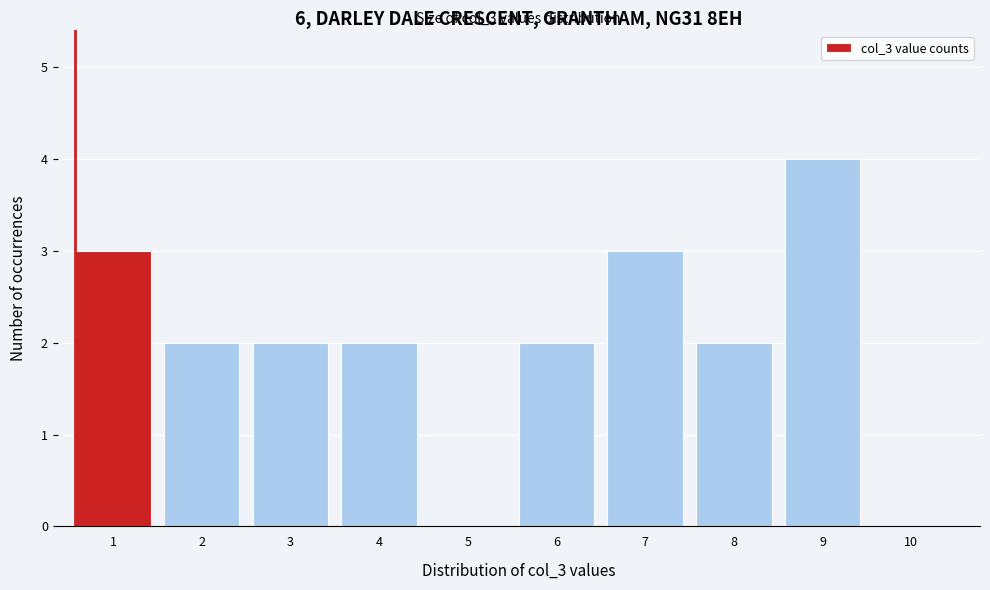

Reading right to left, transcribe all the data shown in this chart.

10=0	9=4	8=2	7=3	6=2	5=0	4=2	3=2	2=2	1=3